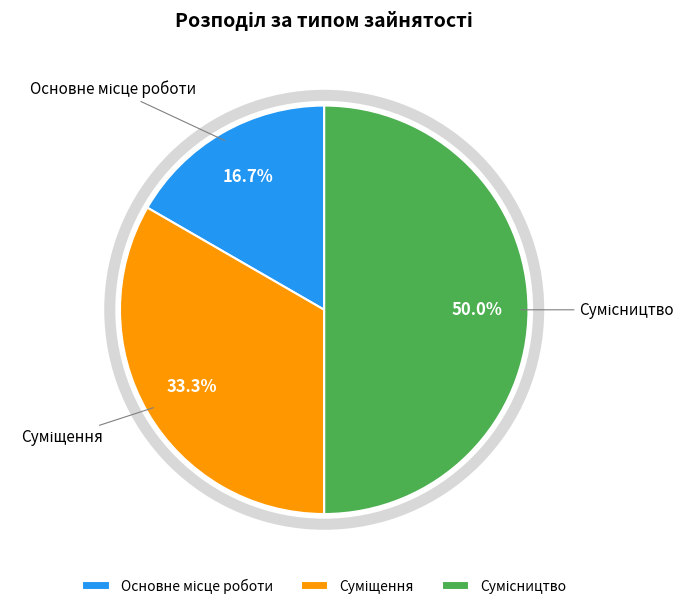

To the nearest percent, what is the average slice percentage?

33%